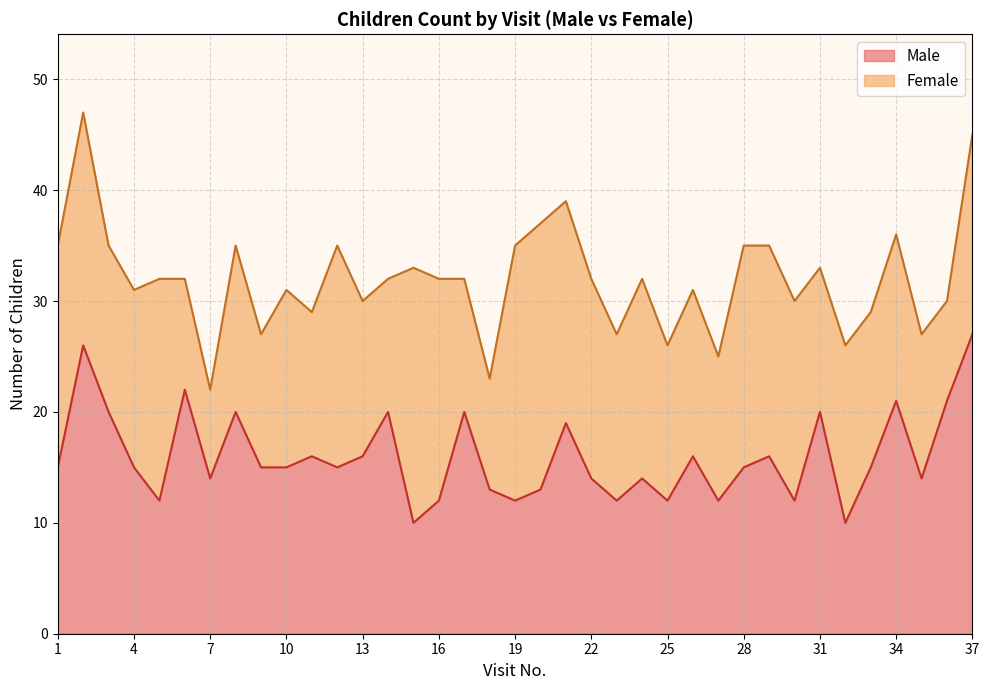

How many points are higher than both their immediate neighbors (excluding endpoints)?

12